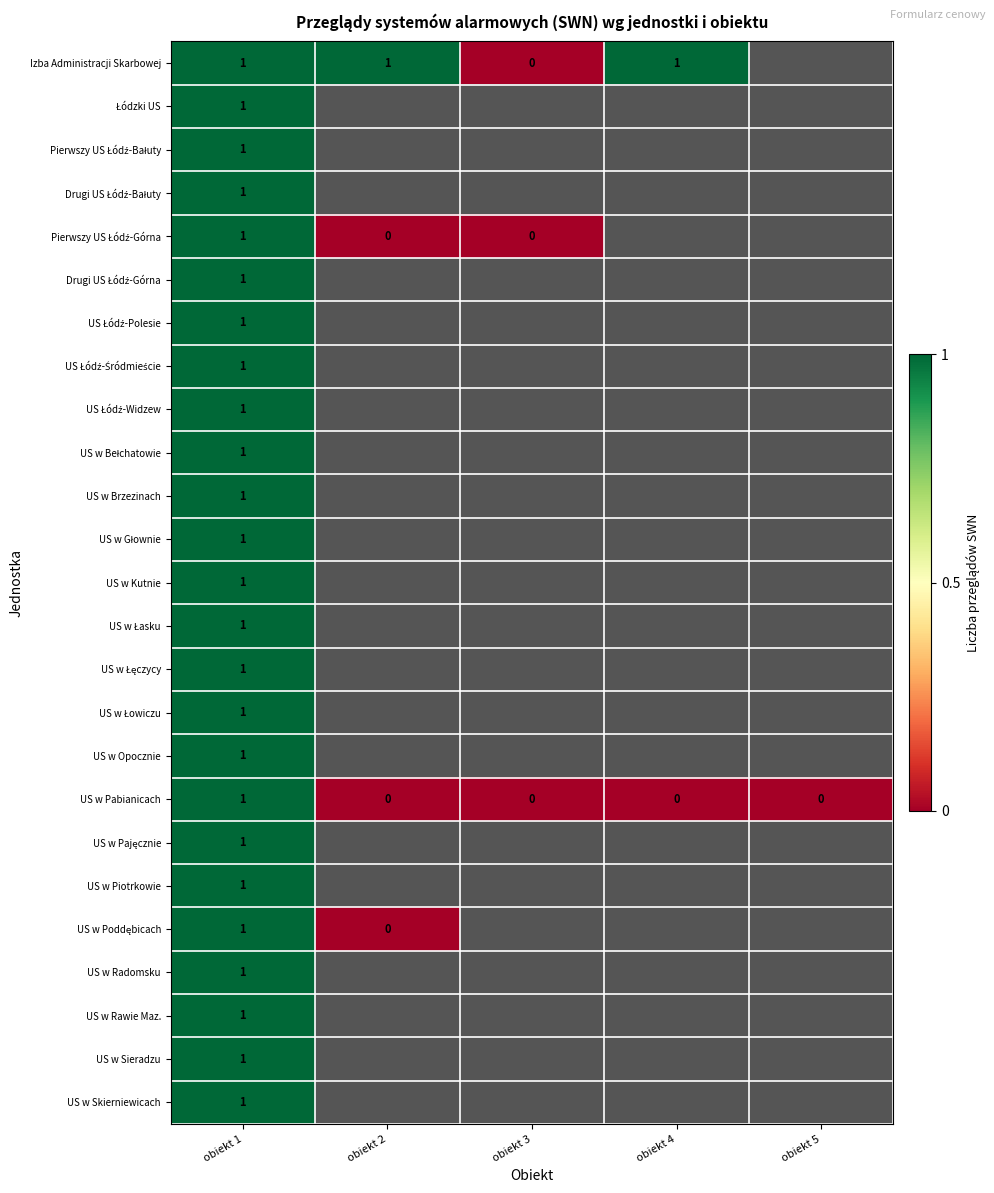

True or false: Izba Administracji Skarbowej has a value of 2 at obiekt 1.

False